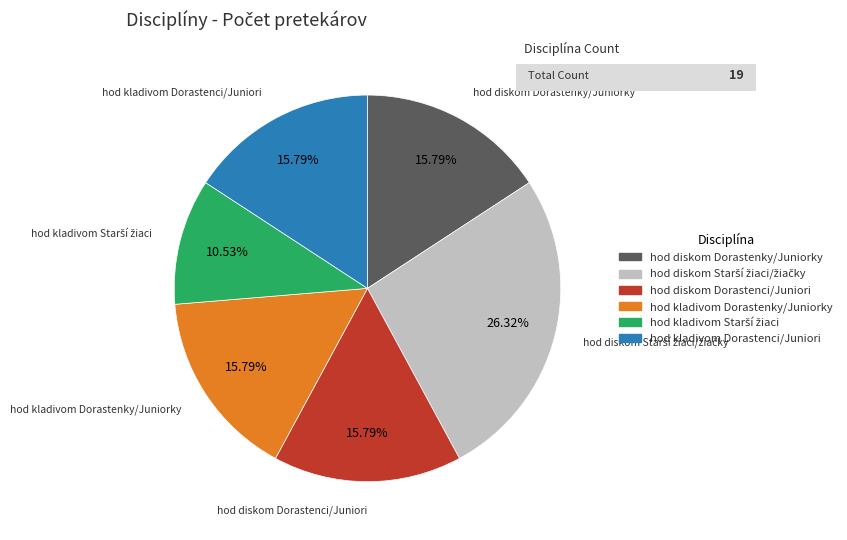

Approximately how many times larger is the value at hod kladivom Dorastenky/Juniorky compared to hod diskom Dorastenci/Juniori?

1.0